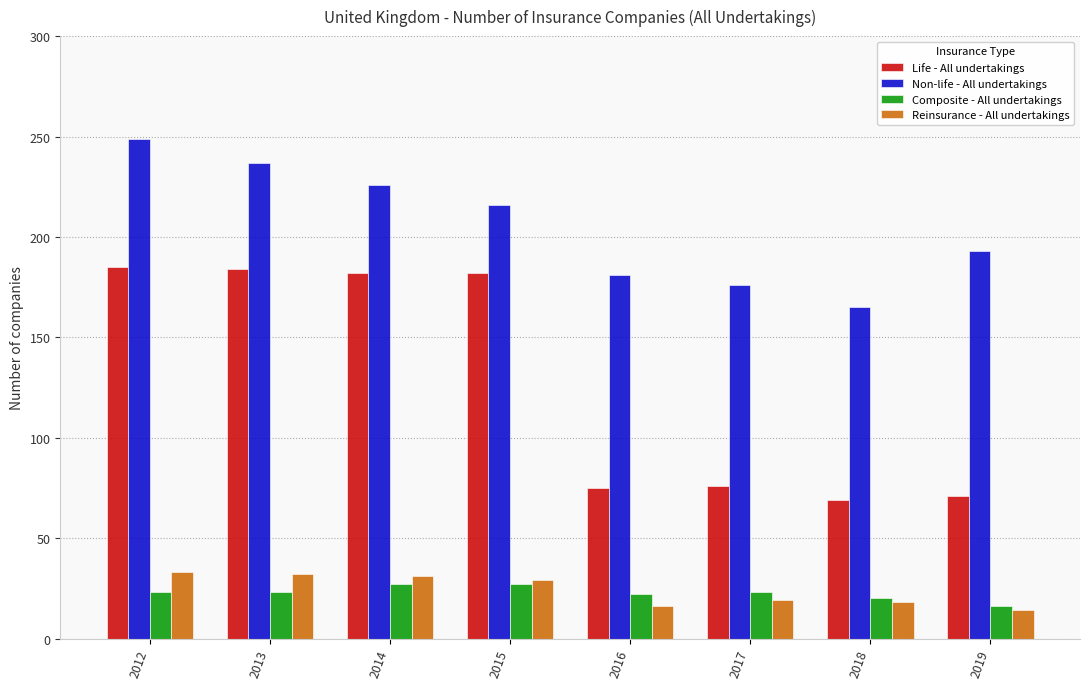

How many series are shown in this chart?

4